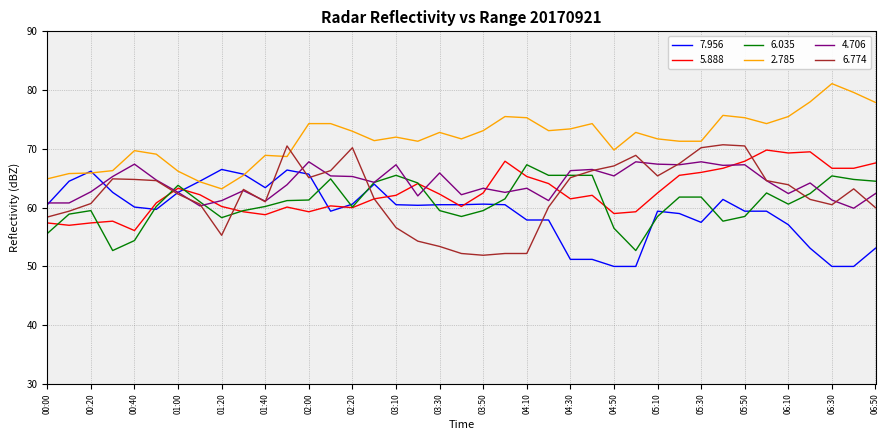

What is the greatest value displayed?

81.1